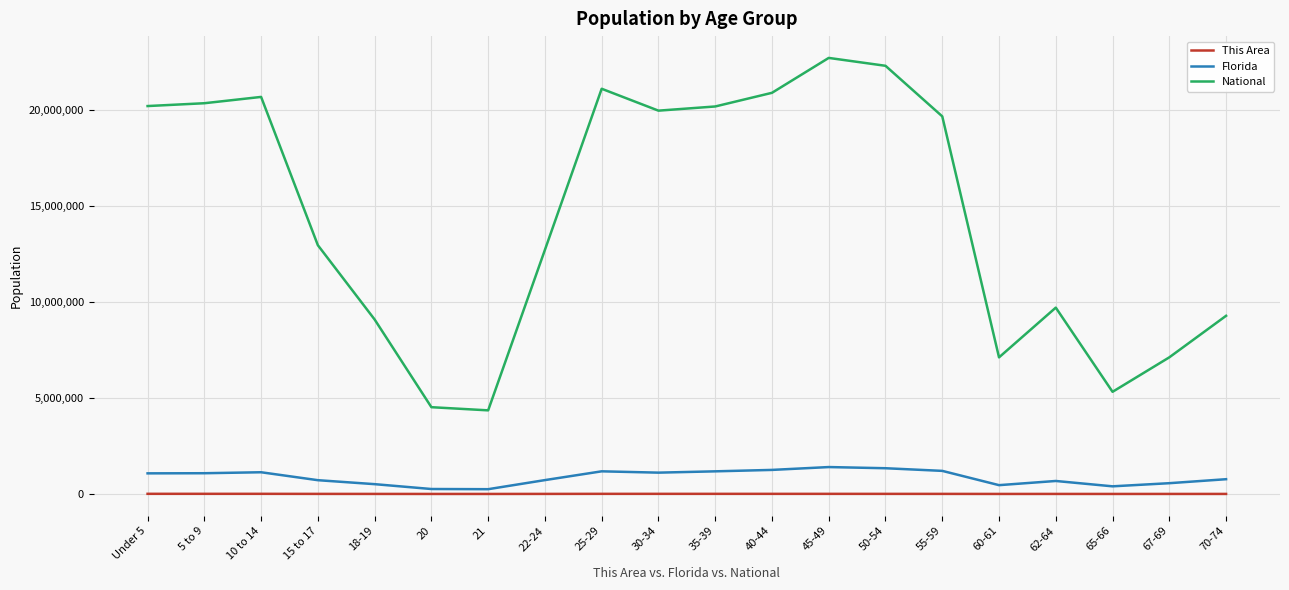

Between 18-19 and 55-59, which series saw the biggest shift?

National